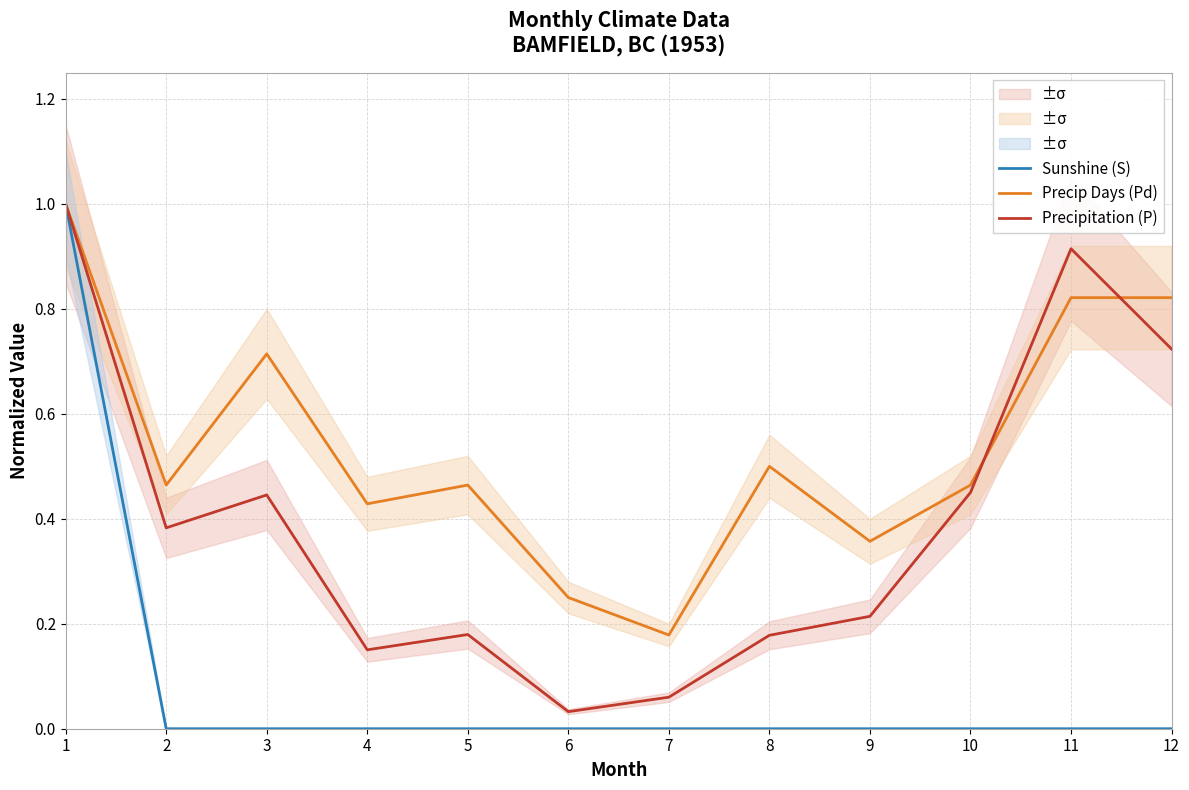

True or false: Precip Days (Pd) and Sunshine (S) cross at least once.

False